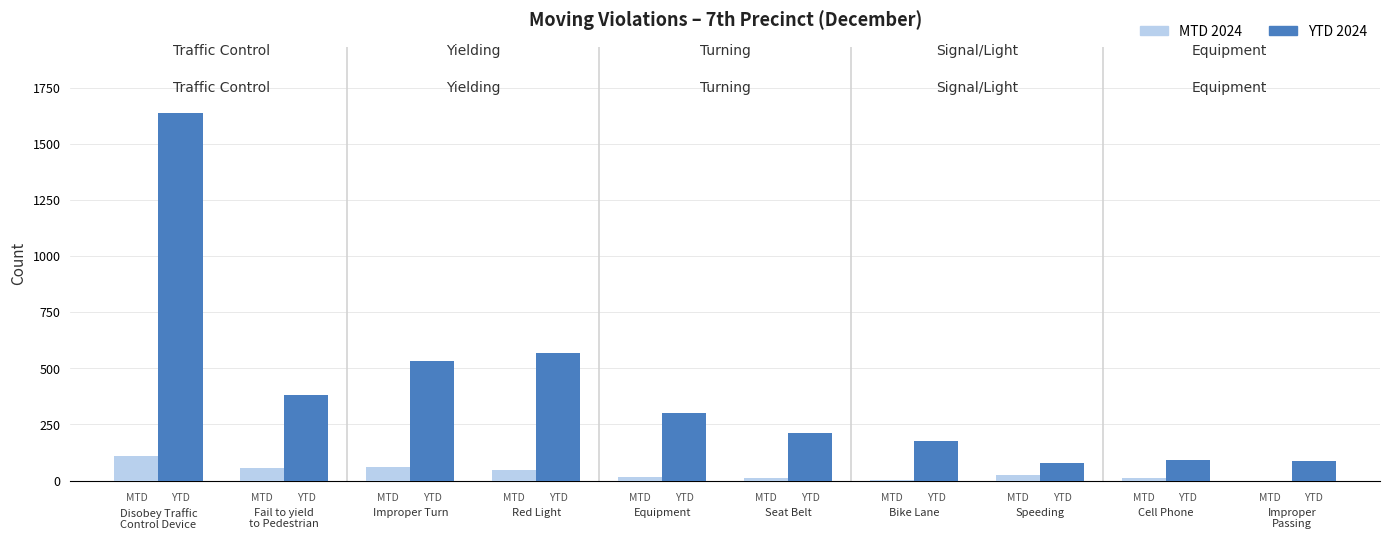

Which series has the largest total across all categories?

YTD 2024